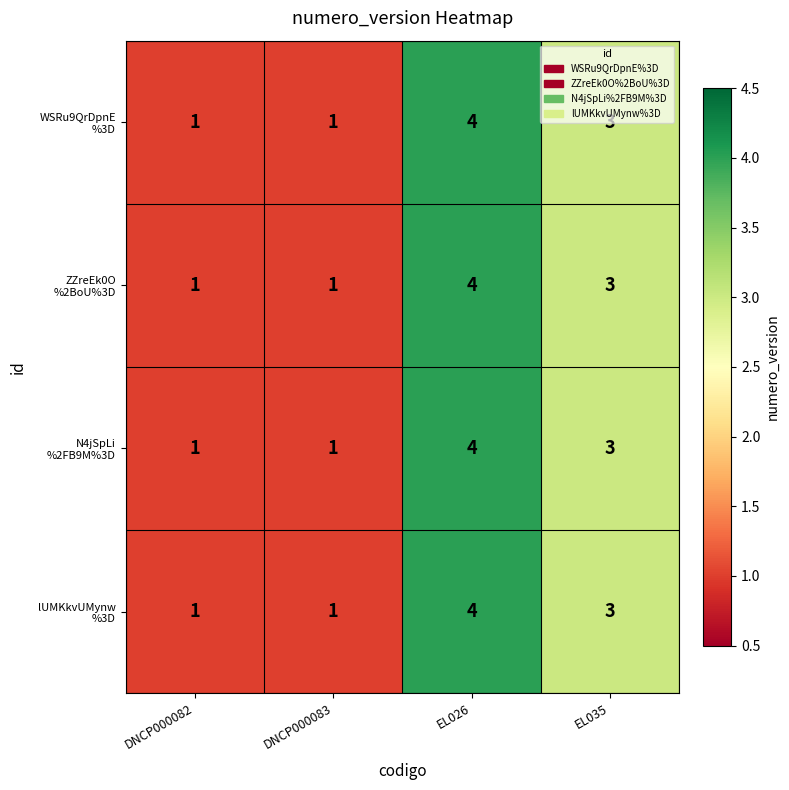

What is the maximum value shown in the chart?

4